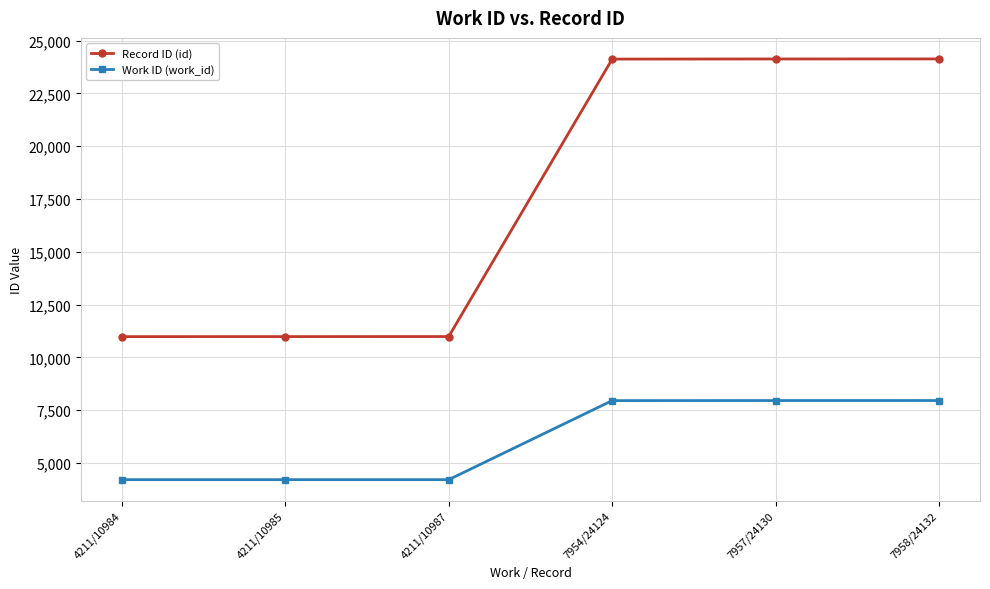

True or false: Work ID (work_id) and Record ID (id) intersect in this chart.

False